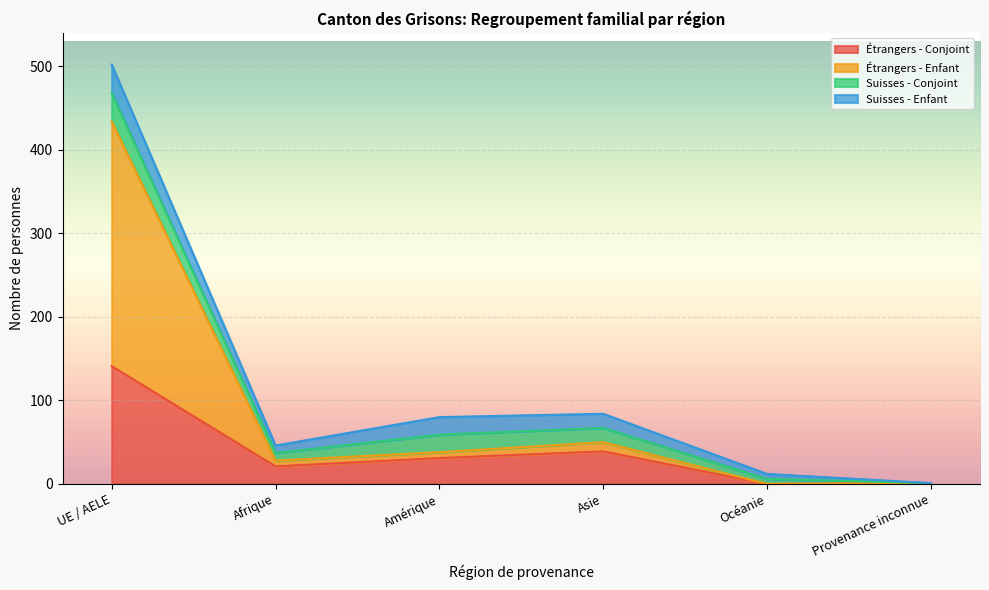

True or false: Regroupement familial d'étrangers (Conjoint) and Regroupement familial d'étrangers (Enfant) intersect in this chart.

False